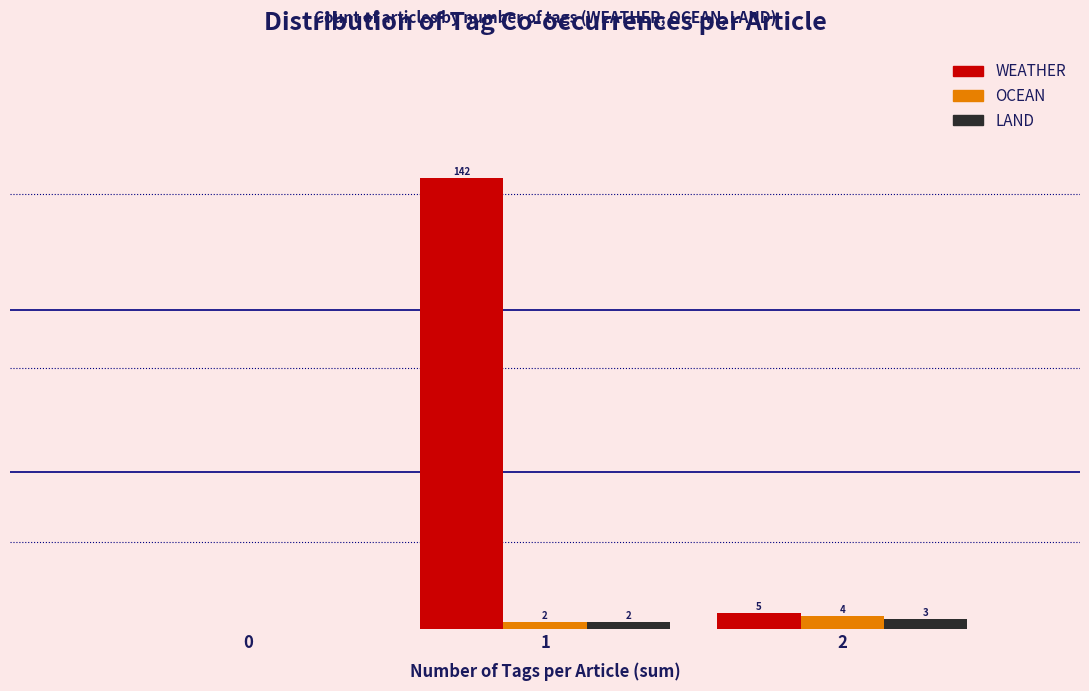

Which series has the largest total across all categories?

WEATHER